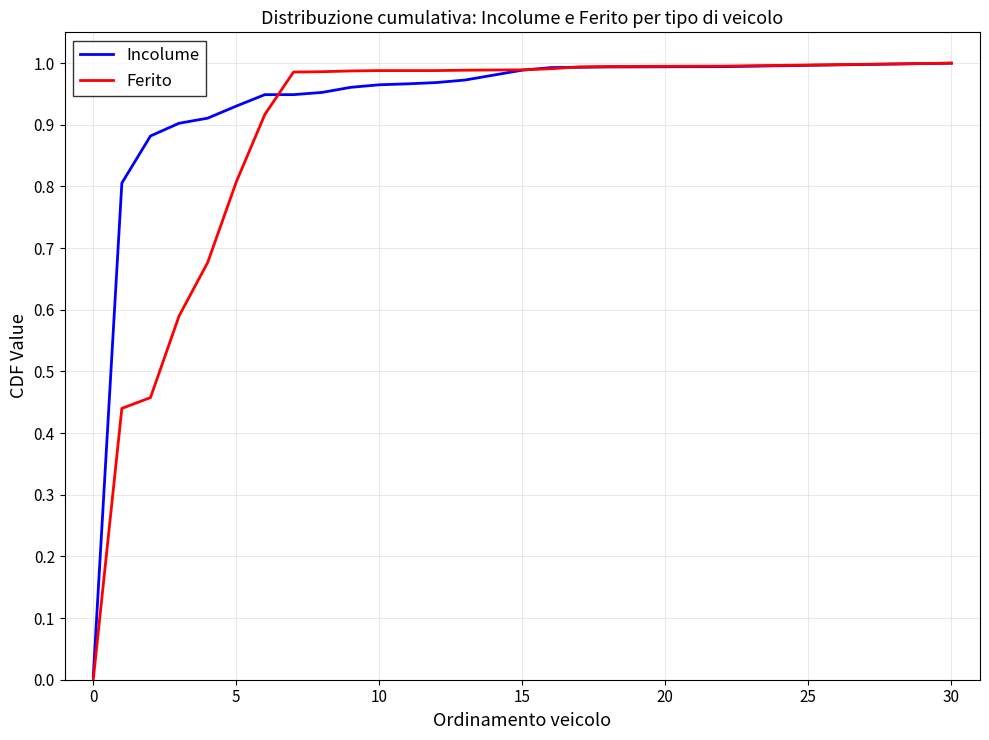

Which series has the largest total across all categories?

Incolume